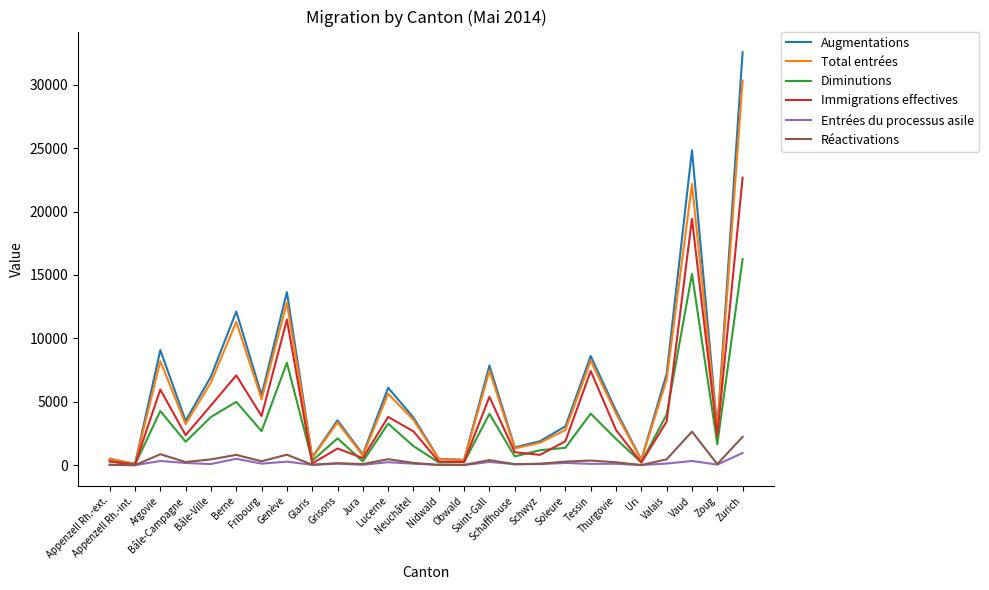

What is the sum of all Entrées du processus asile values?

4527